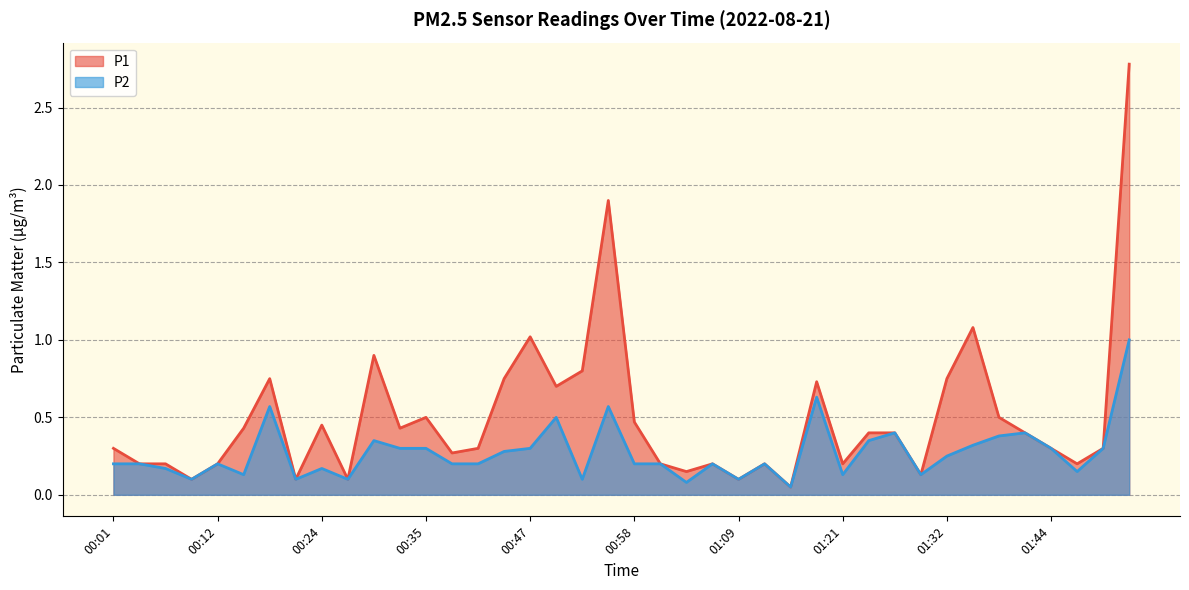

True or false: P2 and P1 intersect in this chart.

False